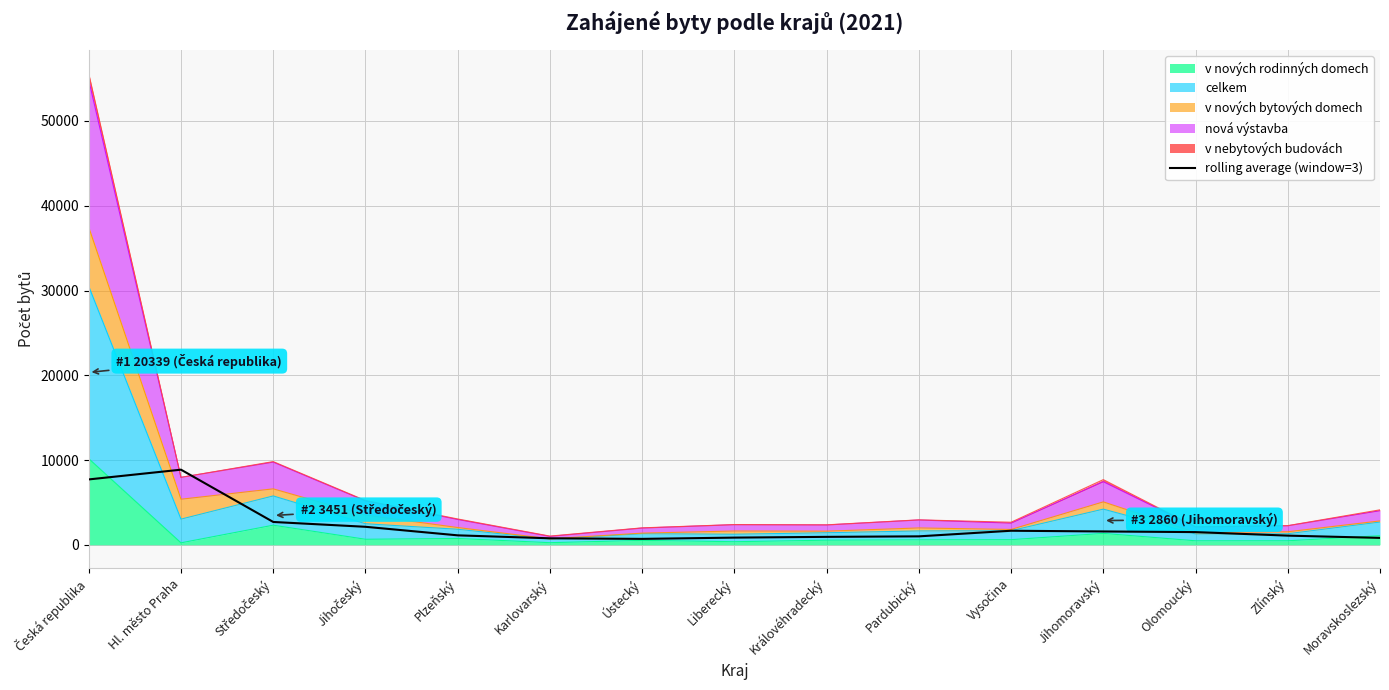

What is the difference between the values at Jihočeský and Plzeňský?

1008.3